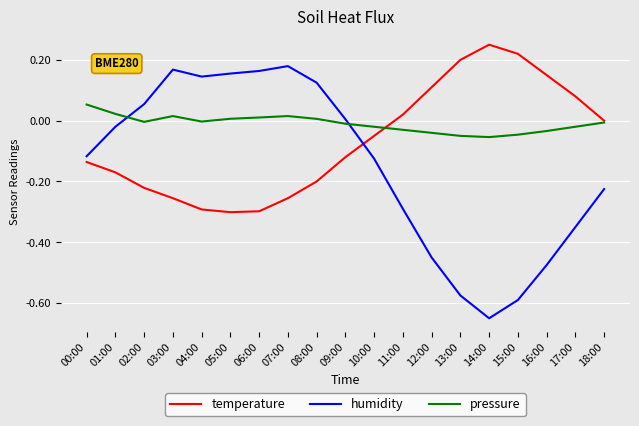

Which category has the highest value in the temperature series?

14:00